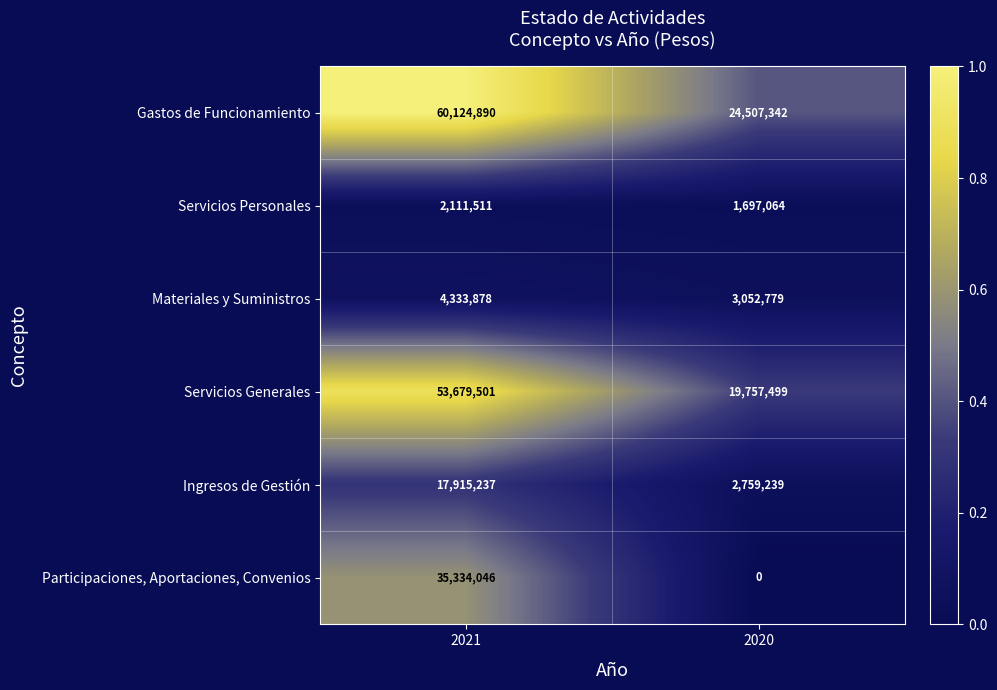

True or false: Materiales y Suministros has a value of 4333878 at 2021.

True